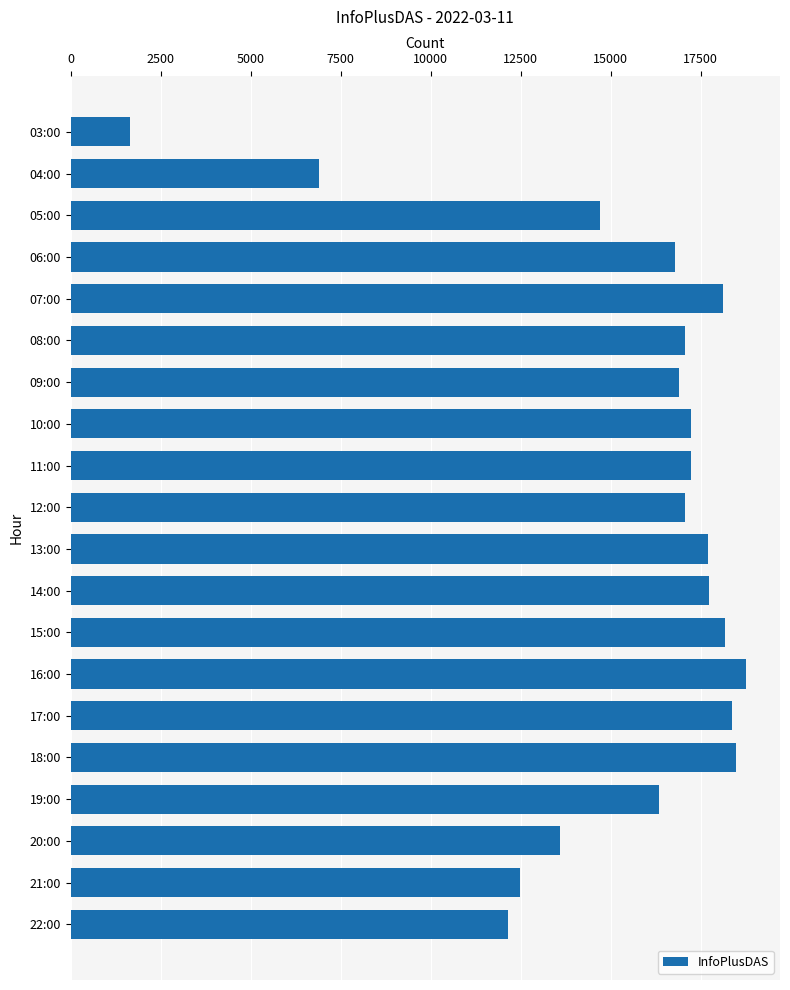

What is the smallest value displayed?

1647